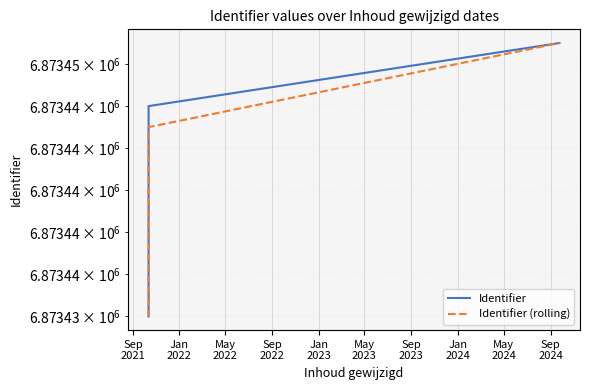

What is the spread (max minus min) of values at Jan
2023?

1